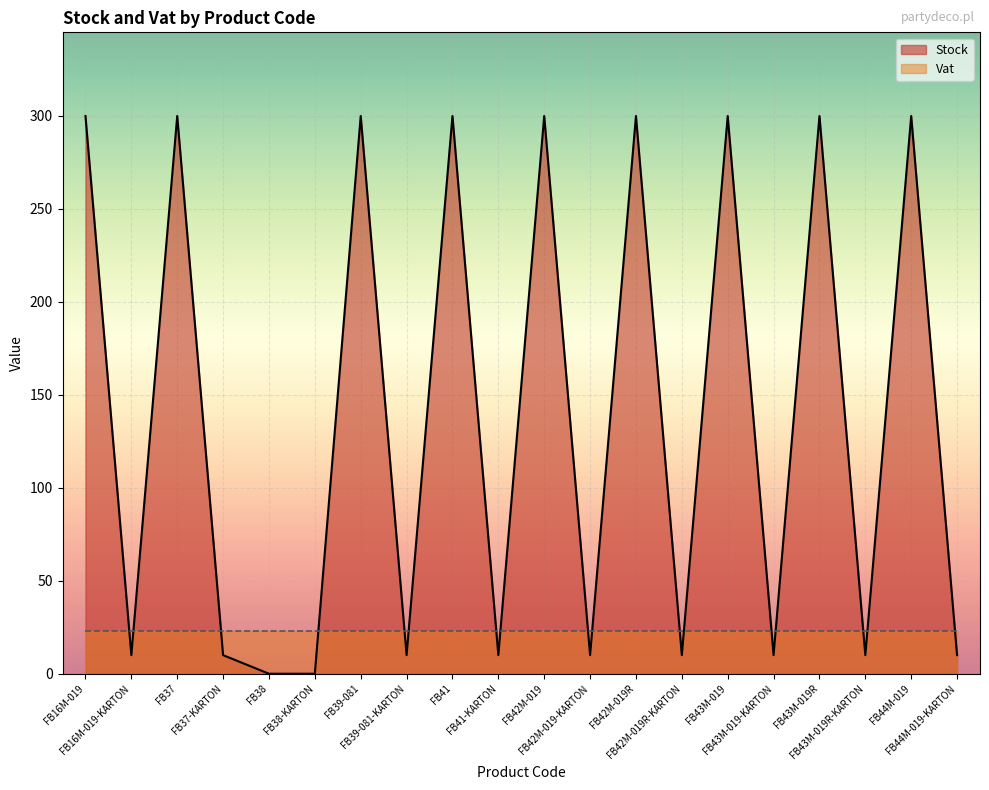

How many points are lower than both their immediate neighbors (excluding endpoints)?

7